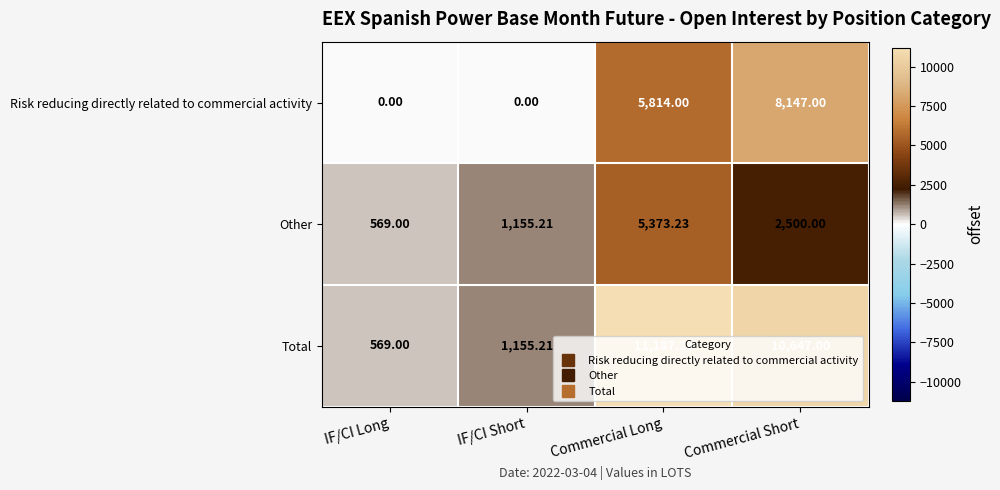

At which category is the sum across all series the highest?

Commercial Long